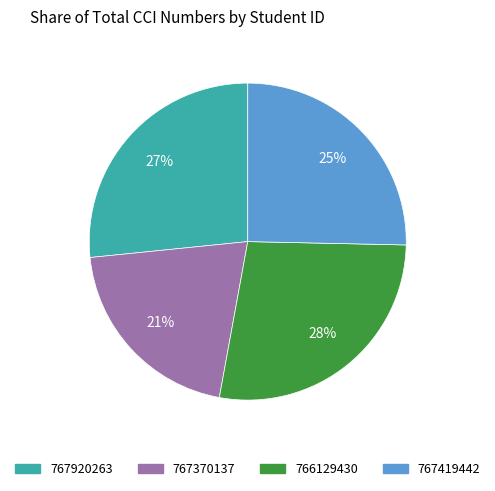

Between 767419442 and 767370137, which is larger?

767419442